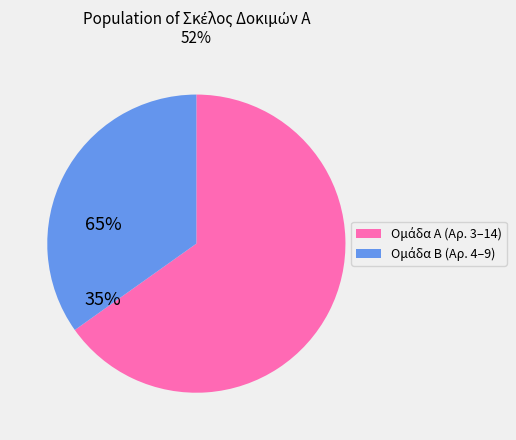

Is there any slice that represents more than half of the pie?

Yes